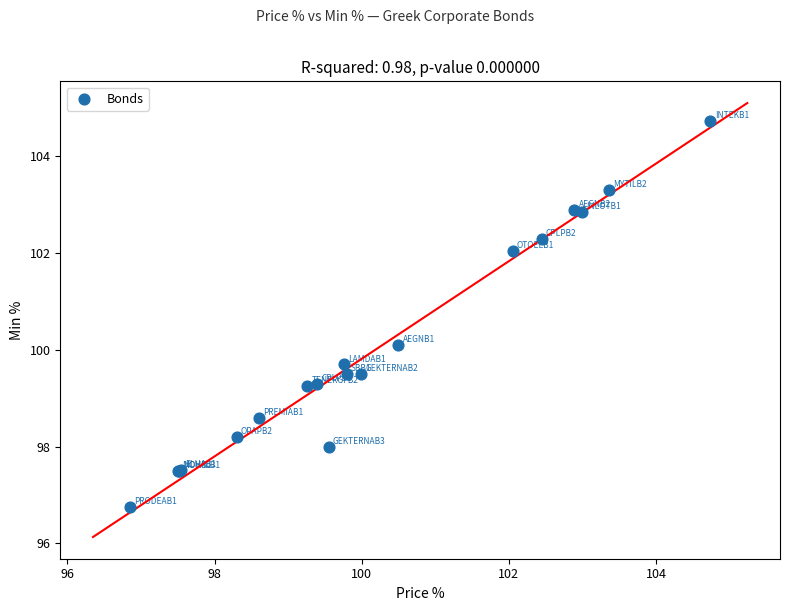

What Y value in the scatter plot is closest to 100?

100.1